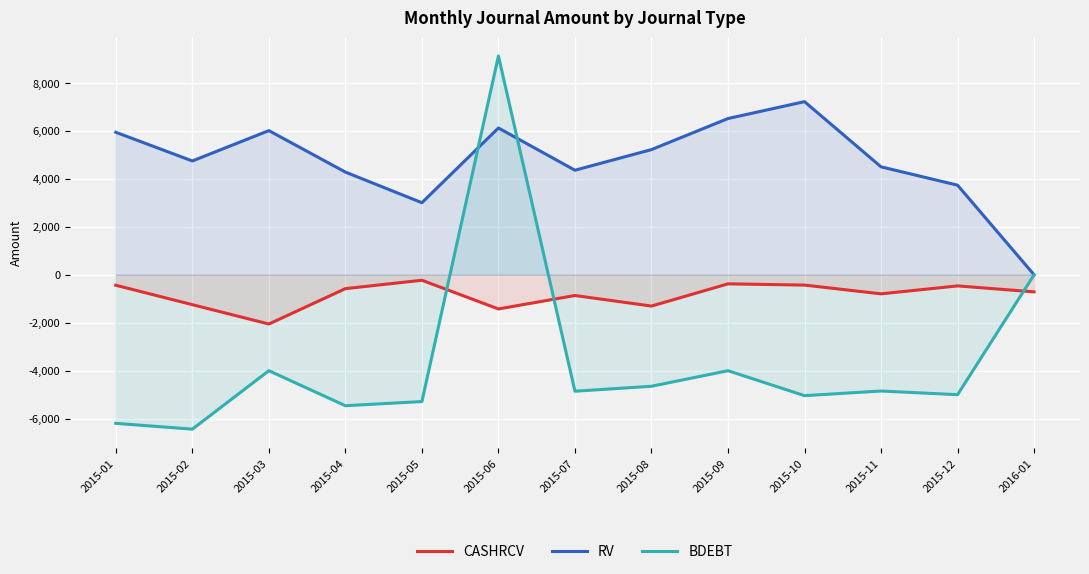

How many interior local peaks does the CASHRCV series have?

4